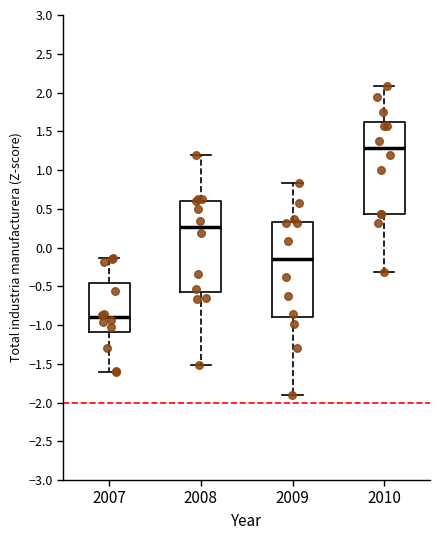

Which box has the highest median line?

2010